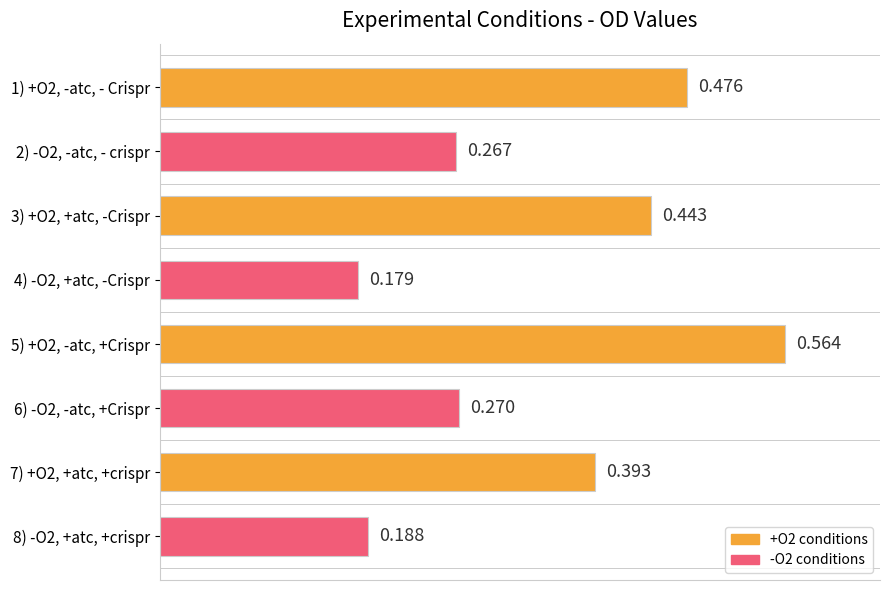

List the labels in order of value, smallest first.

4) -O2, +atc, -Crispr, 8) -O2, +atc, +crispr, 2) -O2, -atc, - crispr, 6) -O2, -atc, +Crispr, 7) +O2, +atc, +crispr, 3) +O2, +atc, -Crispr, 1) +O2, -atc, - Crispr, 5) +O2, -atc, +Crispr